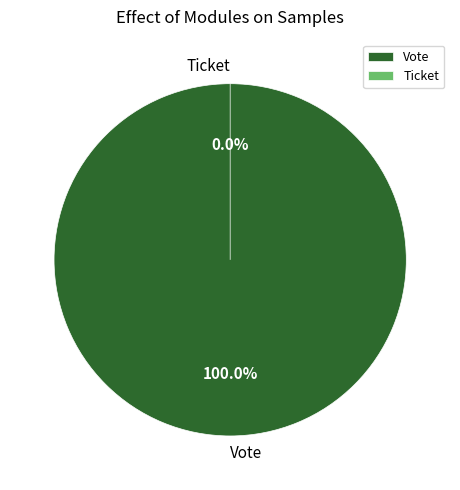

What is the change in value from Vote to Ticket?

-1